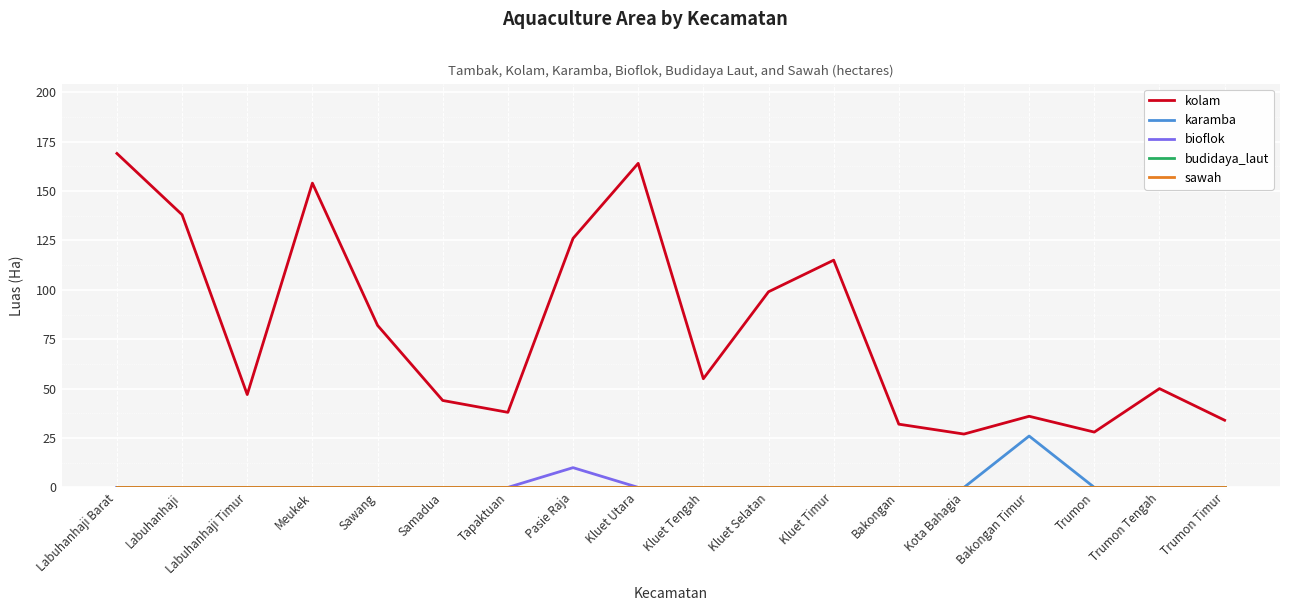

Reading right to left, list all the values displayed in this chart.

kolam: 34	50	28	36	27	32	115	99	55	164	126	38	44	82	154	47	138	169
karamba: 0	0	0	26	0	0	0	0	0	0	0	0	0	0	0	0	0	0
bioflok: 0	0	0	0	0	0	0	0	0	0	10	0	0	0	0	0	0	0
budidaya_laut: 0	0	0	0	0	0	0	0	0	0	0	0	0	0	0	0	0	0
sawah: 0	0	0	0	0	0	0	0	0	0	0	0	0	0	0	0	0	0